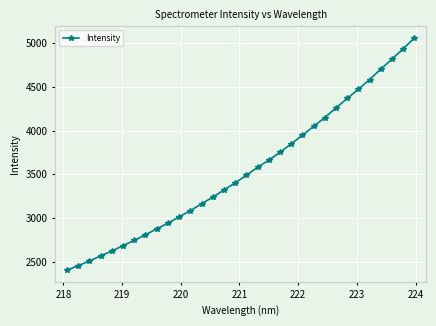

What is the difference between the maximum and minimum values?

2657.9